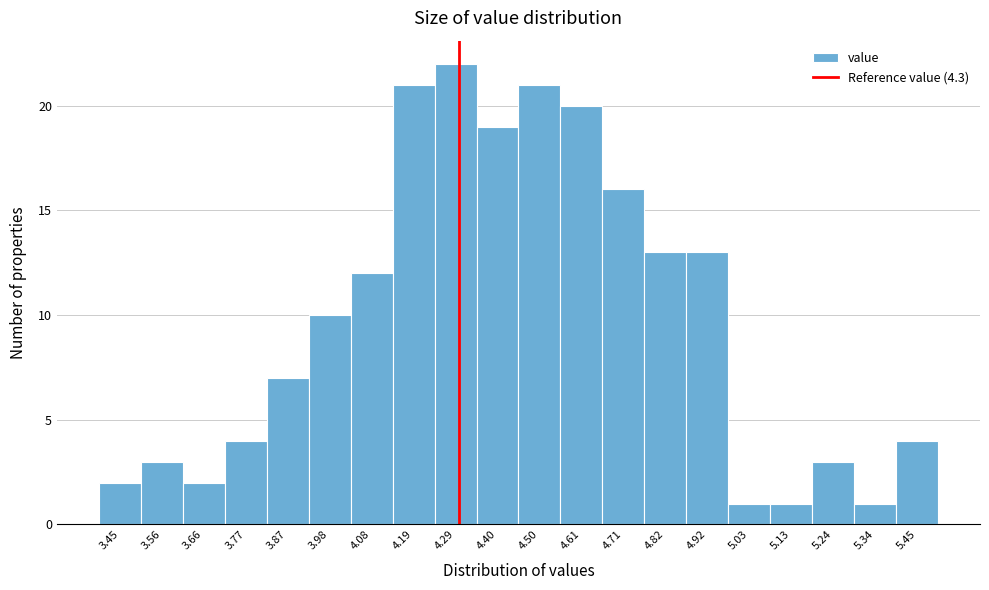

Reading left to right, list every bar in this chart as the range it spans on the x-axis followed by its height. Neither the bar edges nor the heights are printed on the chart, so give them approximately, as read against the axes.

3.400 to 3.505: 2
3.505 to 3.610: 3
3.610 to 3.715: 2
3.715 to 3.820: 4
3.820 to 3.925: 7
3.925 to 4.030: 10
4.030 to 4.135: 12
4.135 to 4.240: 21
4.240 to 4.345: 22
4.345 to 4.450: 19
4.450 to 4.555: 21
4.555 to 4.660: 20
4.660 to 4.765: 16
4.765 to 4.870: 13
4.870 to 4.975: 13
4.975 to 5.080: 1
5.080 to 5.185: 1
5.185 to 5.290: 3
5.290 to 5.395: 1
5.395 to 5.500: 4